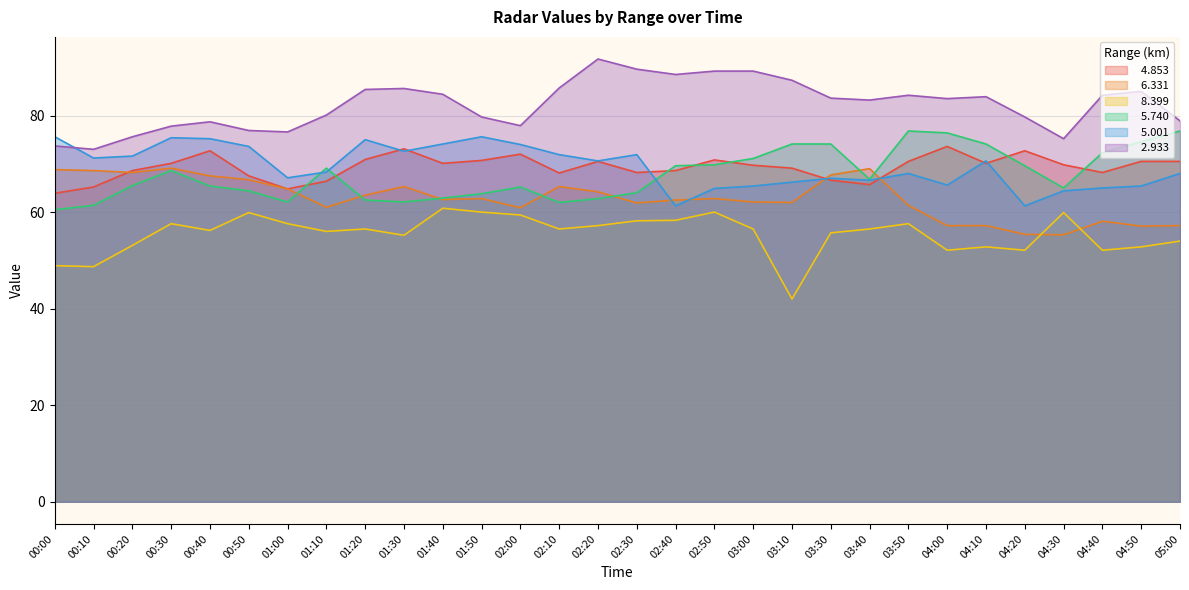

Where does the   5.001 series first go above 70?

00:00